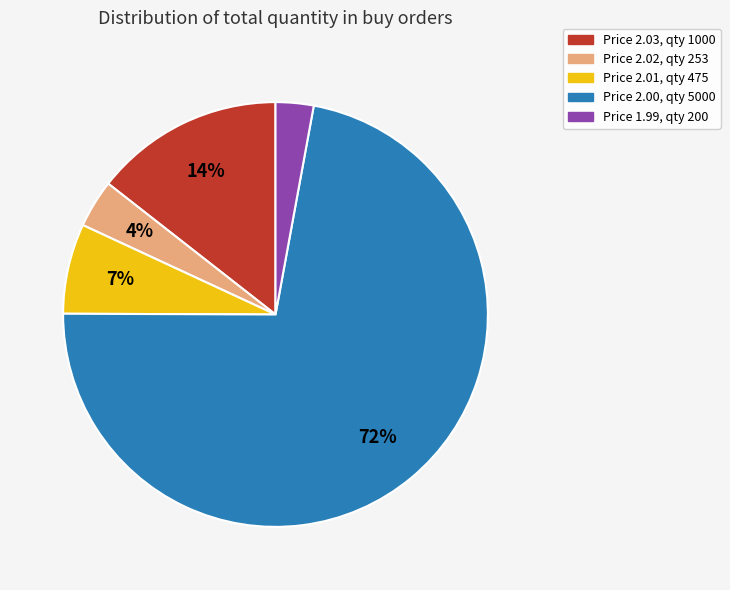

What is the smallest slice in the pie chart?

Price 1.99, qty 200